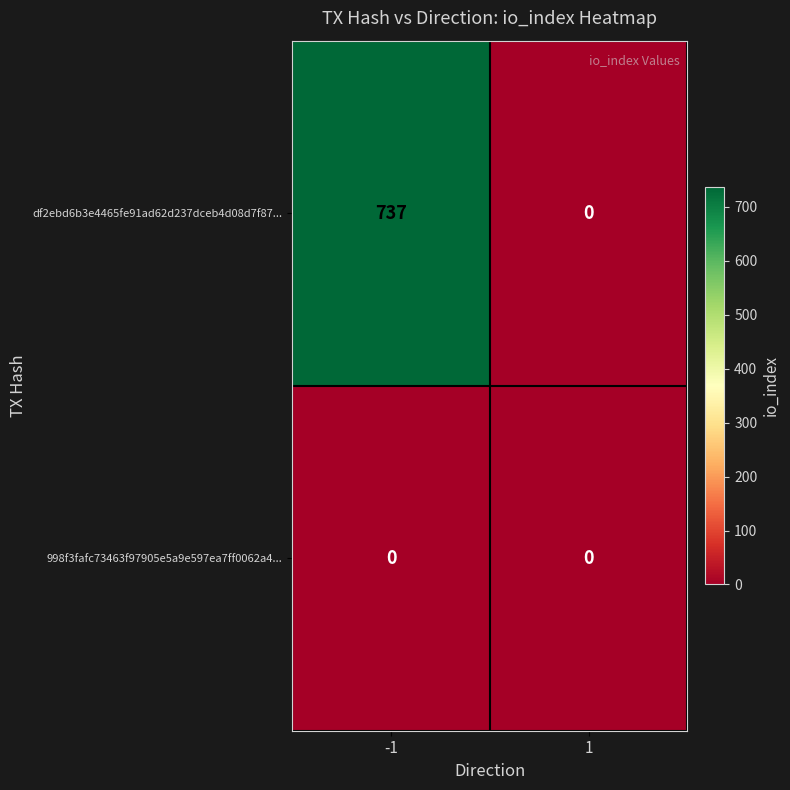

Reading right to left, extract all data points from this chart.

df2ebd6b3e4465fe91ad62d237dceb4d08d7f87...: 1=0	-1=737
998f3fafc73463f97905e5a9e597ea7ff0062a4...: 1=0	-1=0